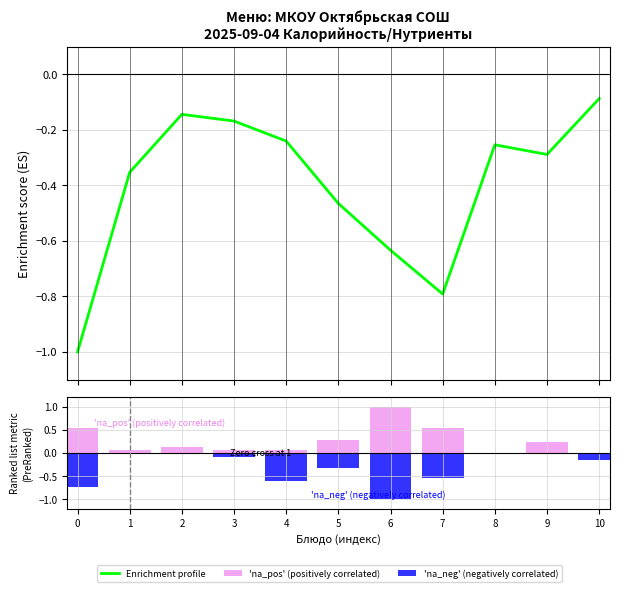

What is the difference between the maximum and minimum values in the Enrichment profile series?

0.9